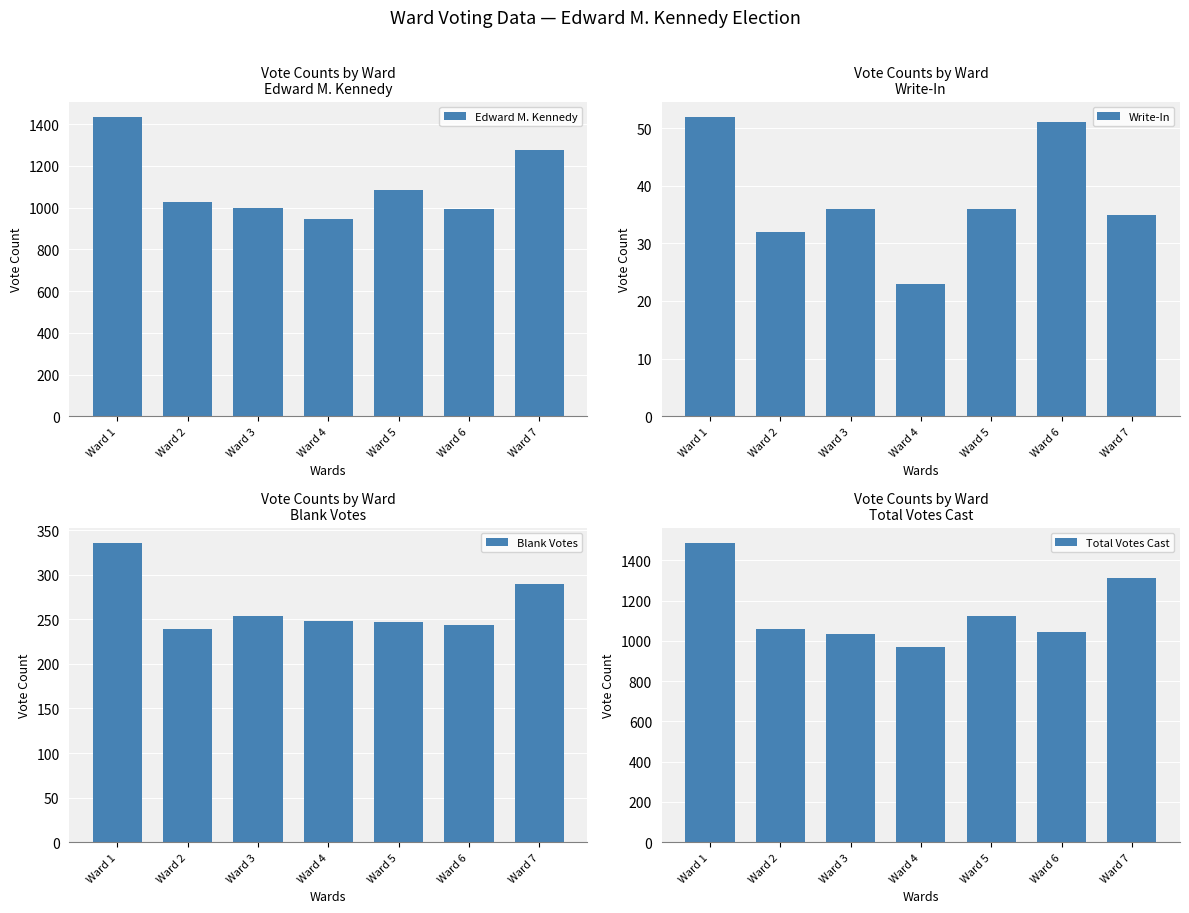

What are all the series names shown in the legend?

Edward M. Kennedy, Write-In, Blank Votes, Total Votes Cast